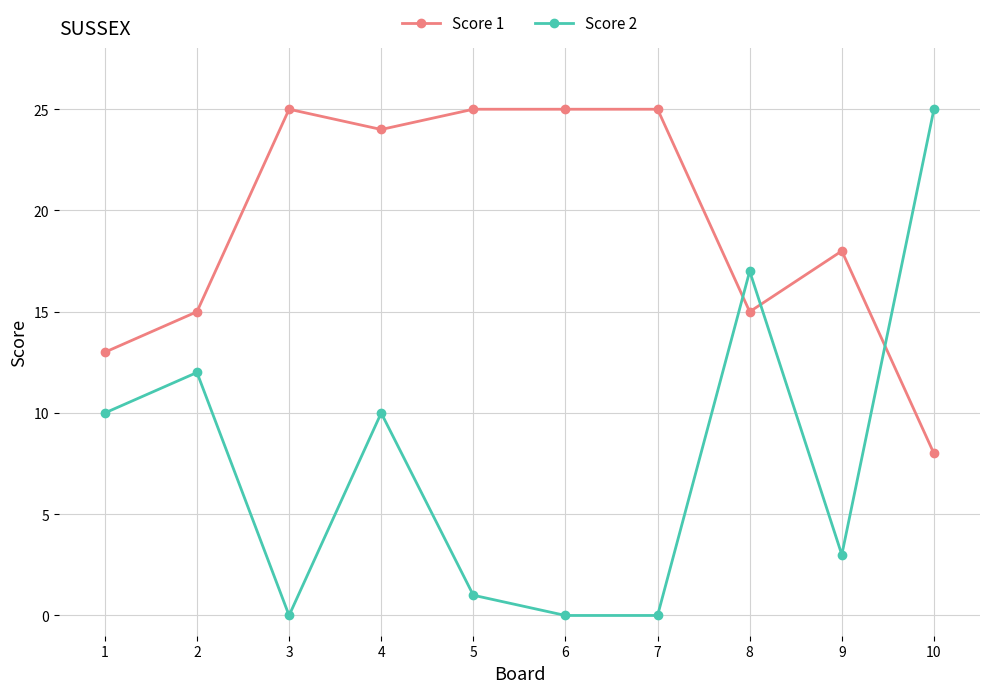

How many data points in Score 2 are less than 10?

5